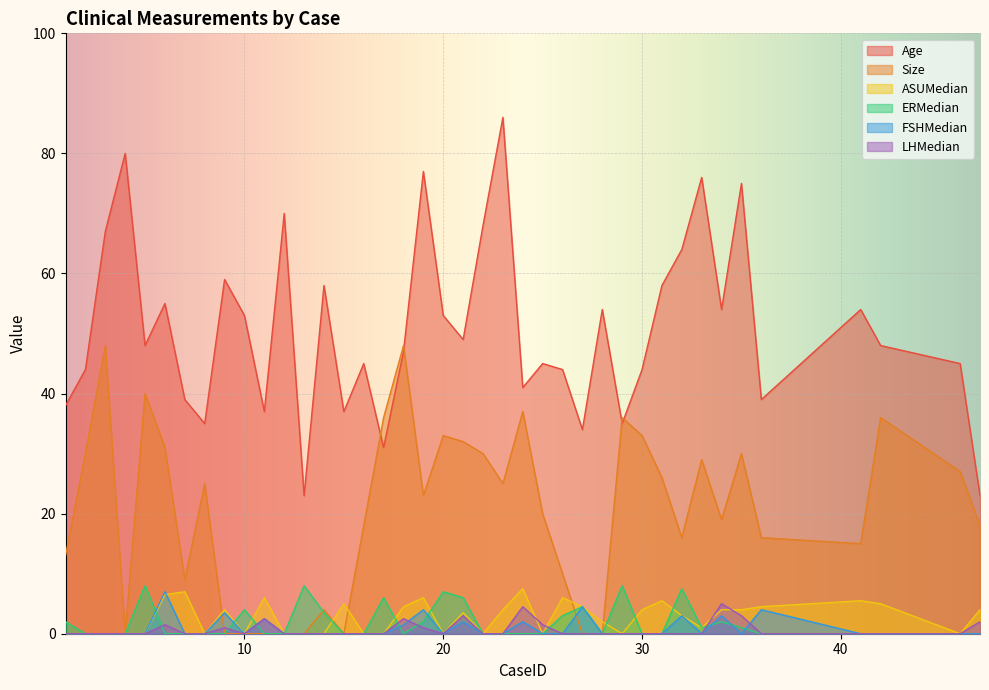

What is the highest value of the LHMedian series?

5.0